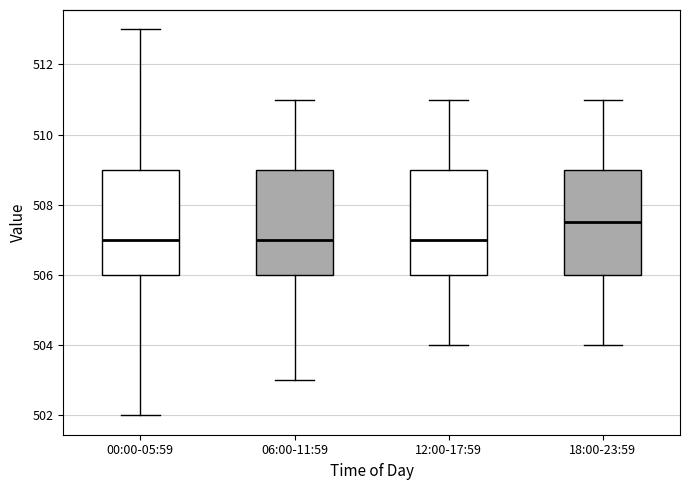

Reading left to right, read every box against the y-axis: the position of its median line, the range the box covers, and the ends of its whiskers. The values are not printed on the chart, so give them approximately, as read against the axis.

00:00-05:59: median 507.0, box 506.0 to 509.0, whiskers 502.0 to 513.0
06:00-11:59: median 507.0, box 506.0 to 509.0, whiskers 503.0 to 511.0
12:00-17:59: median 507.0, box 506.0 to 509.0, whiskers 504.0 to 511.0
18:00-23:59: median 507.6, box 506.0 to 509.0, whiskers 504.0 to 511.0